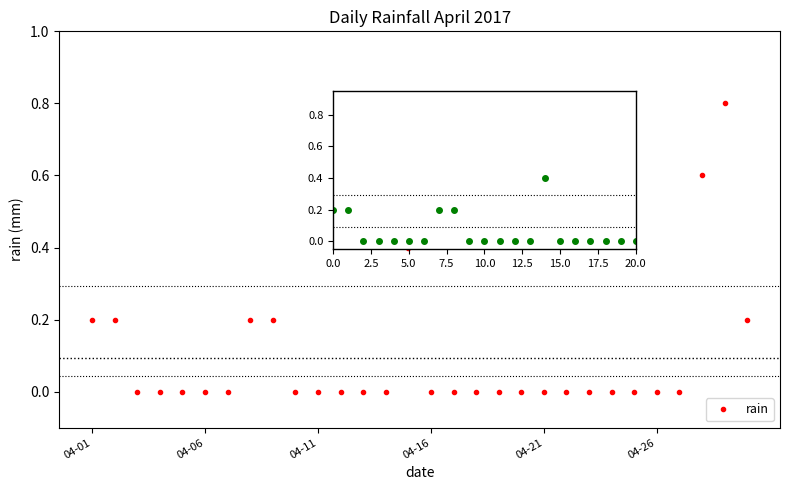

What is the greatest value displayed?

0.8